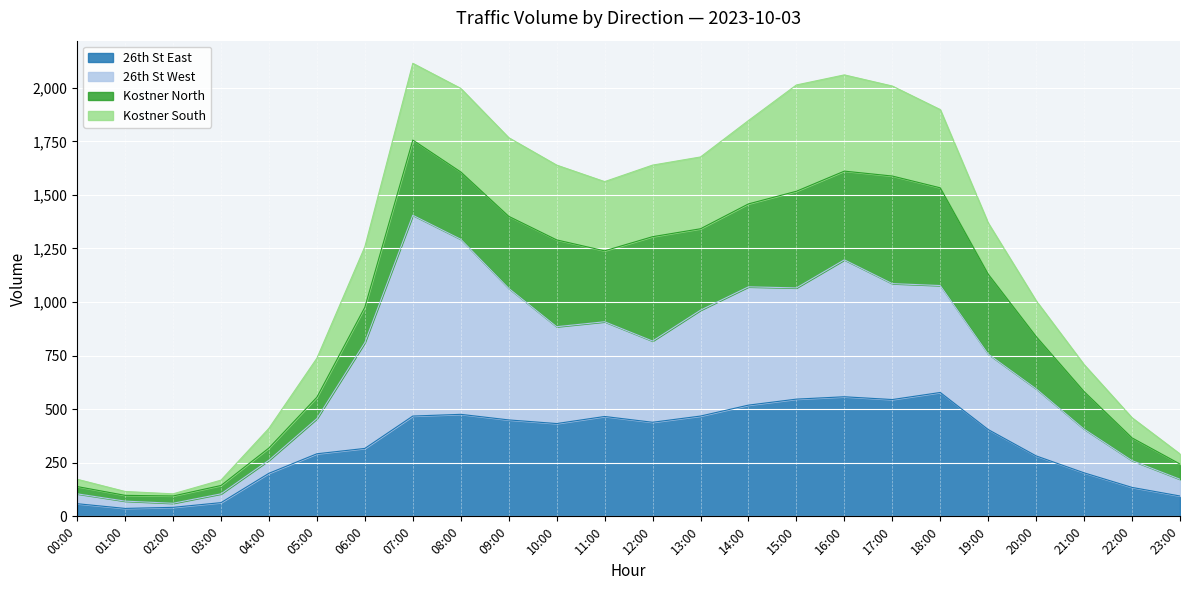

Rank the categories by 26th St East value from lowest to highest.

01:00, 02:00, 00:00, 03:00, 23:00, 22:00, 04:00, 21:00, 20:00, 05:00, 06:00, 19:00, 10:00, 12:00, 09:00, 11:00, 07:00, 13:00, 08:00, 14:00, 17:00, 15:00, 16:00, 18:00